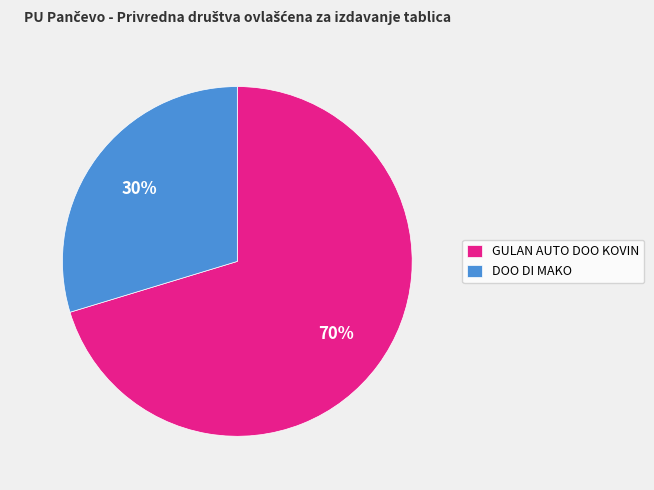

To the nearest percent, what portion does GULAN AUTO DOO KOVIN represent?

70%